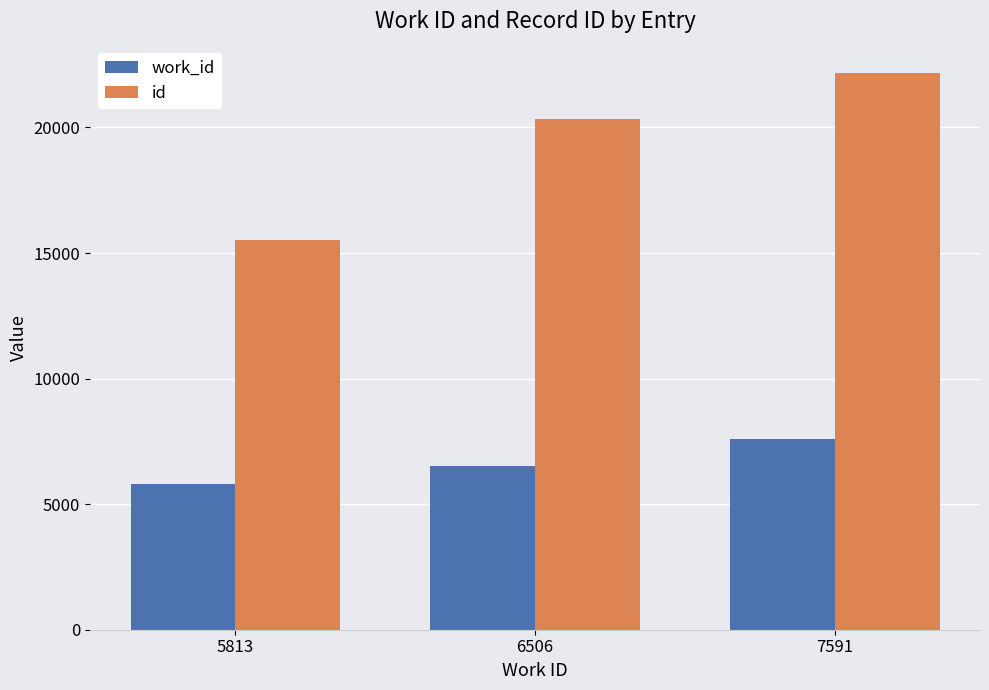

Reading left to right, list all the values displayed in this chart.

work_id: 5813	6506	7591
id: 15524	20328	22188